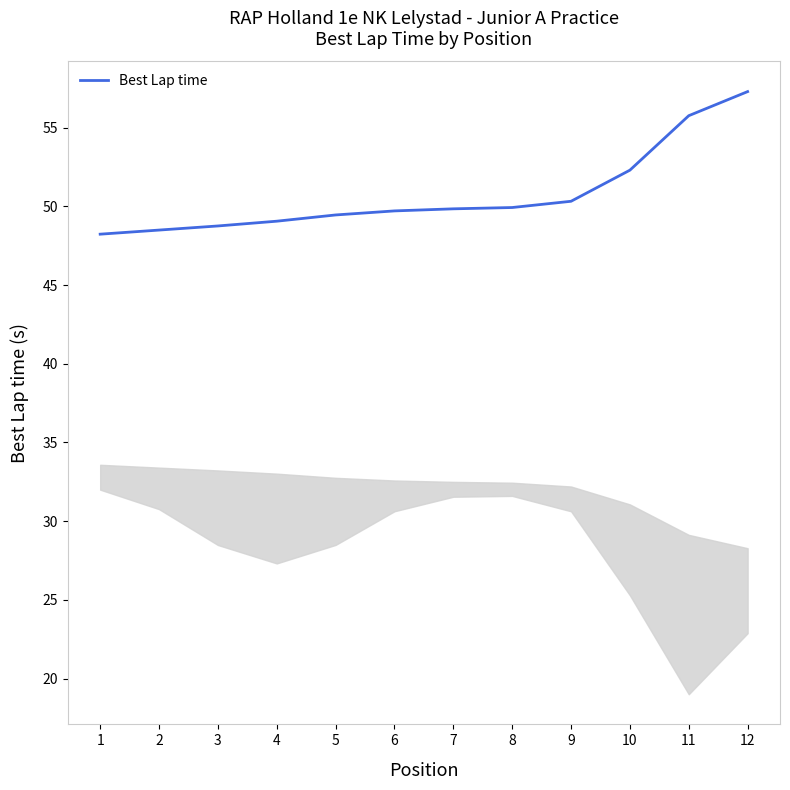

What is the maximum value shown in the chart?

57.3